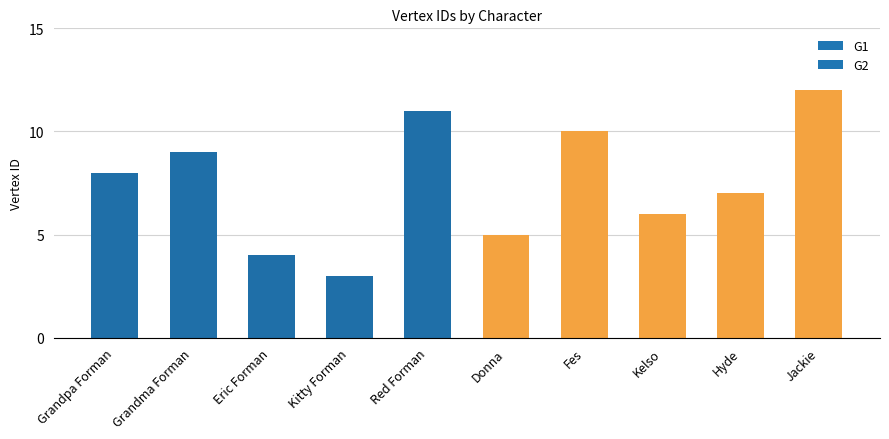

What is the difference between the values at Kitty Forman and Hyde?

4